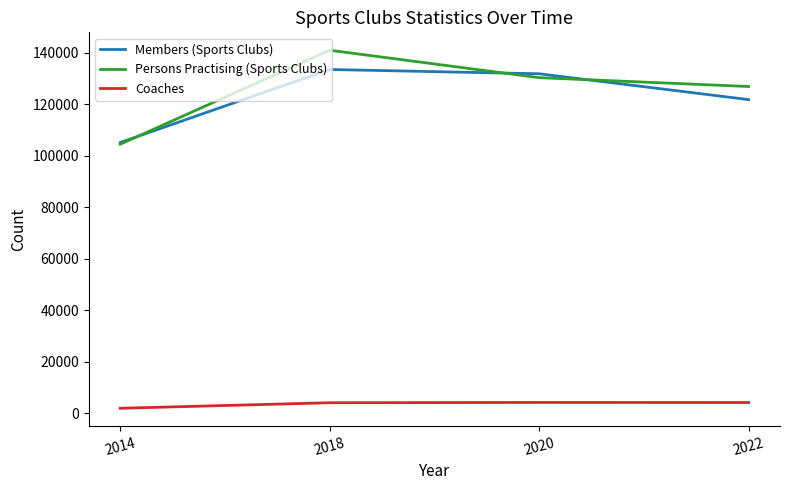

True or false: Coaches and Persons Practising (Sports Clubs) intersect in this chart.

False